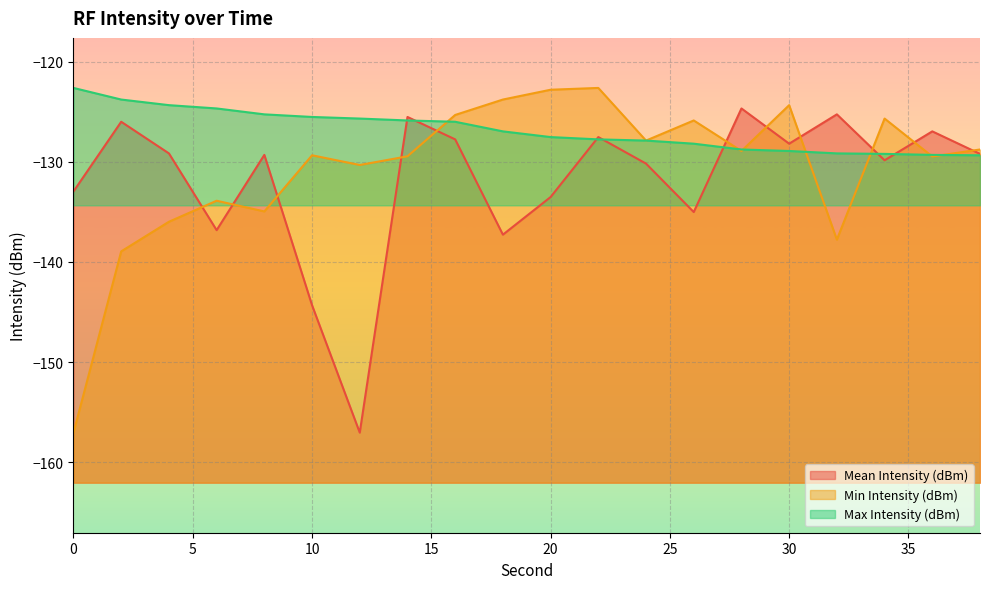

What is the highest value of the Min Intensity (dBm) series?

-122.6